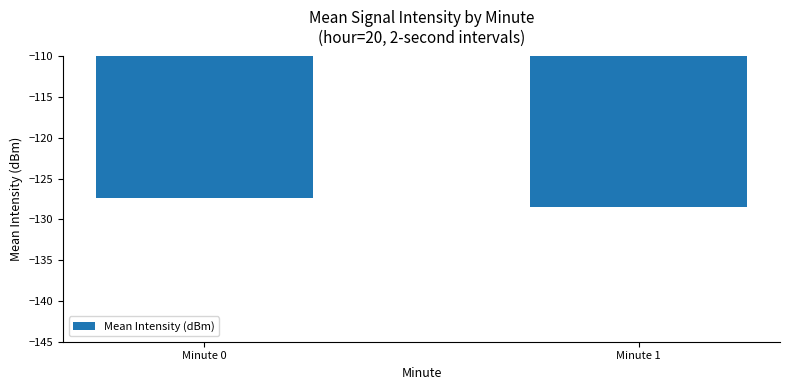

List the labels in order of value, smallest first.

Minute 1, Minute 0